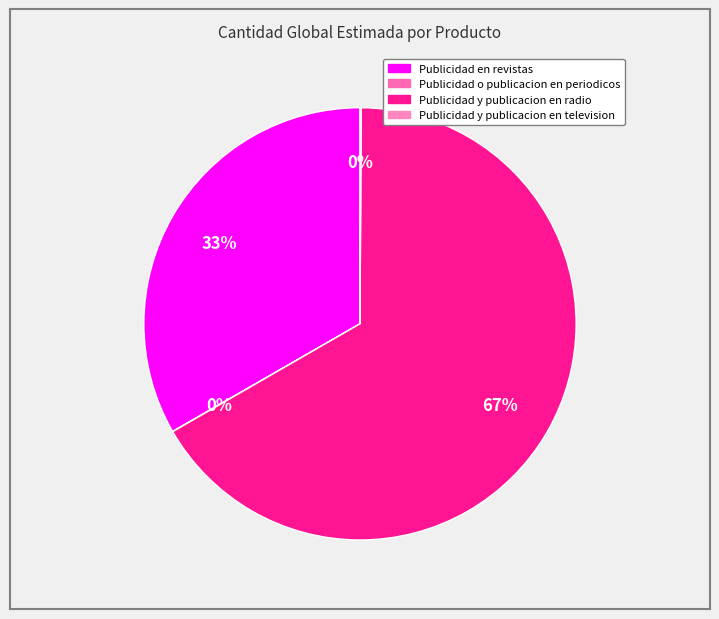

The Publicidad en revistas slice represents 33% of the pie. True or false?

True